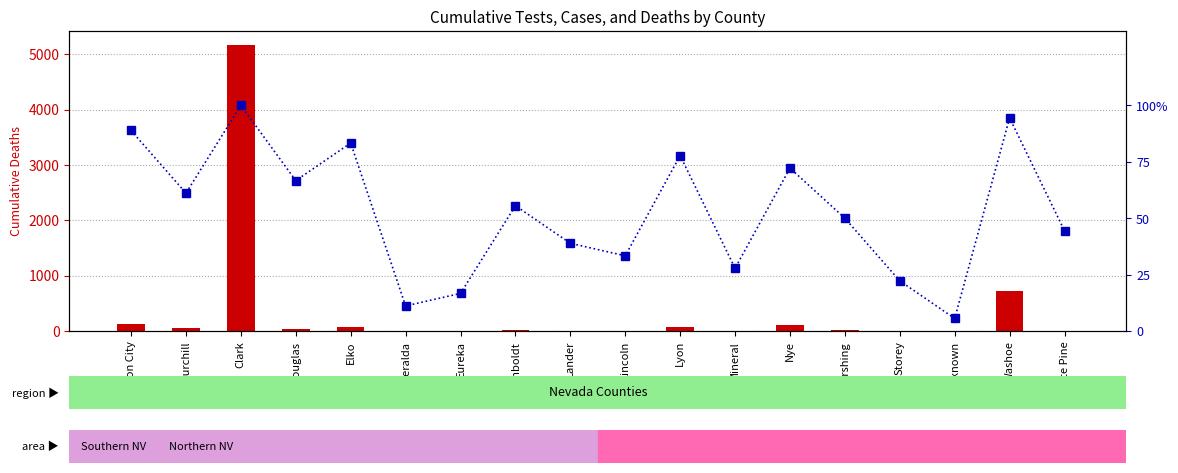

Which has a higher value, Esmeralda or Lyon?

Lyon